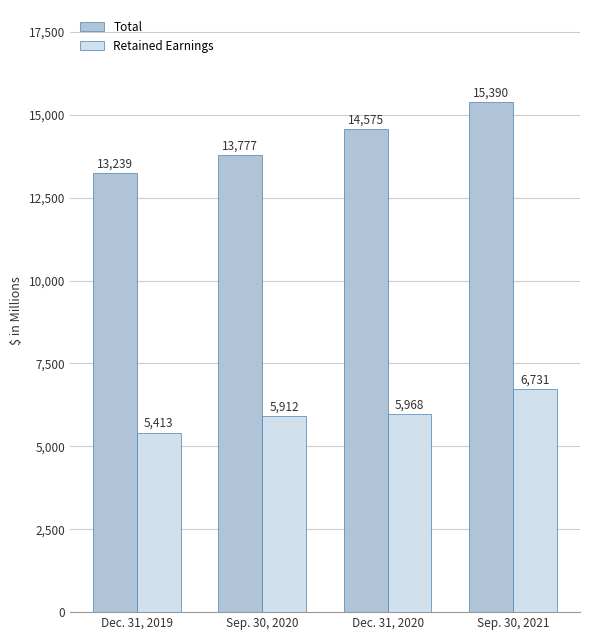

What is the value of the Retained Earnings bar at the 3rd from the left?

5968